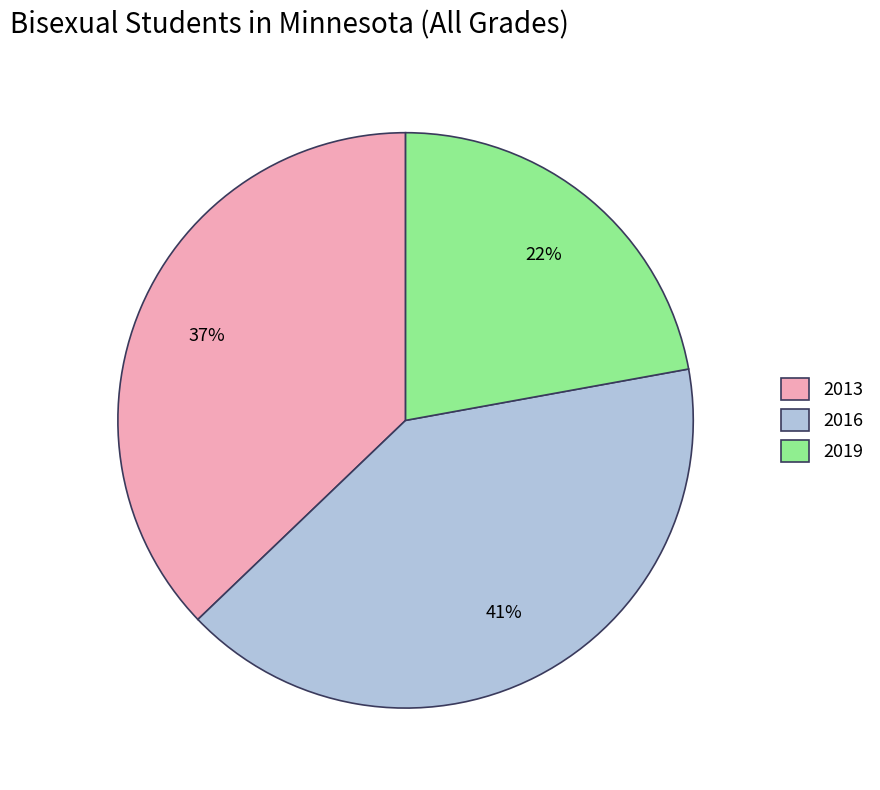

Which slice is the smallest?

2019